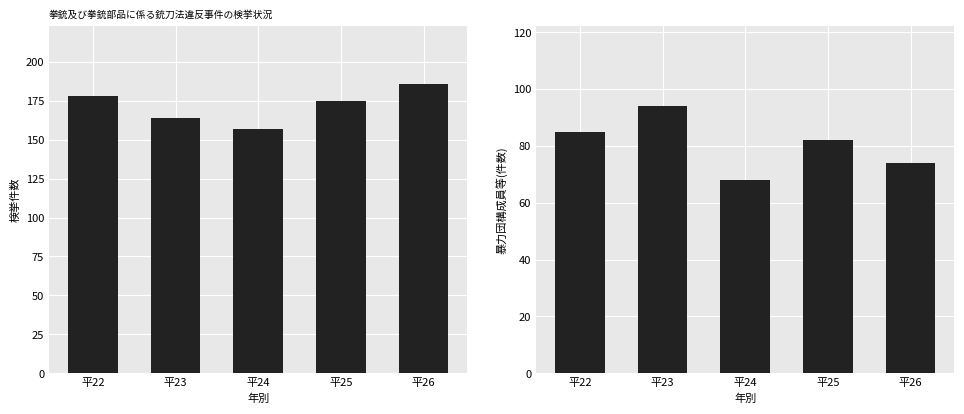

Between 平22 and 平24, which series saw the biggest shift?

検挙件数